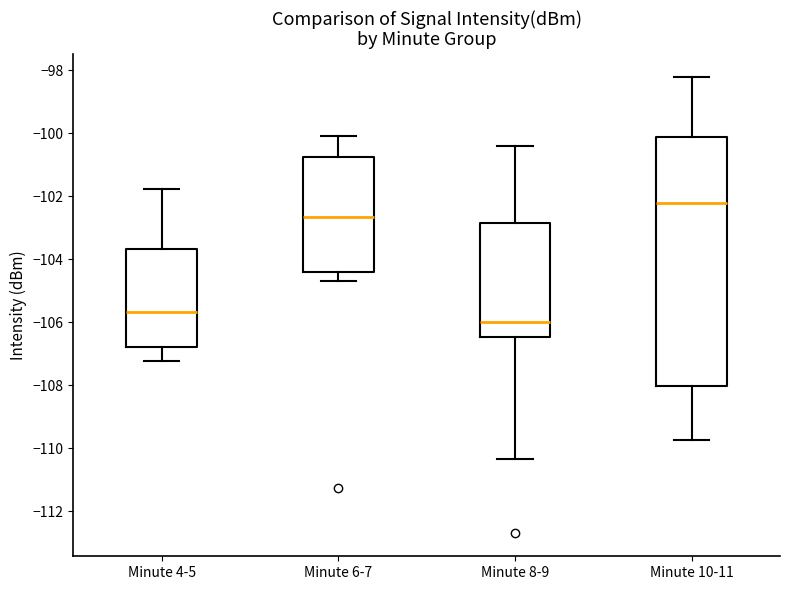

Reading left to right, transcribe this box plot: for each box, give where its median line is, the range the box spans, and where its two whiskers end, as read against the y-axis. The values are not printed on the chart, so give them approximately, as read against the axis.

Minute 4-5: median -105.6, box -106.8 to -103.6, whiskers -107.2 to -101.8
Minute 6-7: median -102.6, box -104.4 to -100.8, whiskers -104.6 to -100.0
Minute 8-9: median -106.0, box -106.4 to -102.8, whiskers -110.4 to -100.4
Minute 10-11: median -102.2, box -108.0 to -100.2, whiskers -109.8 to -98.2